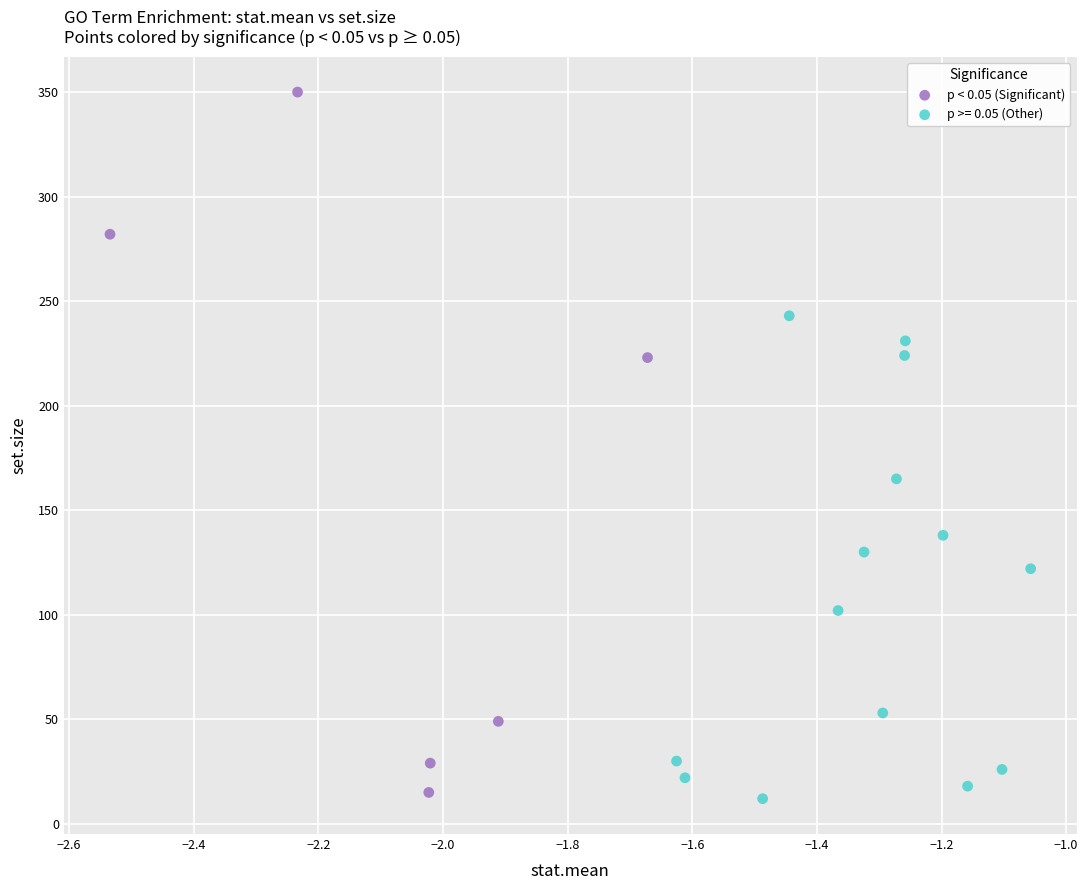

Which series reaches the maximum Y coordinate?

p < 0.05 (Significant)